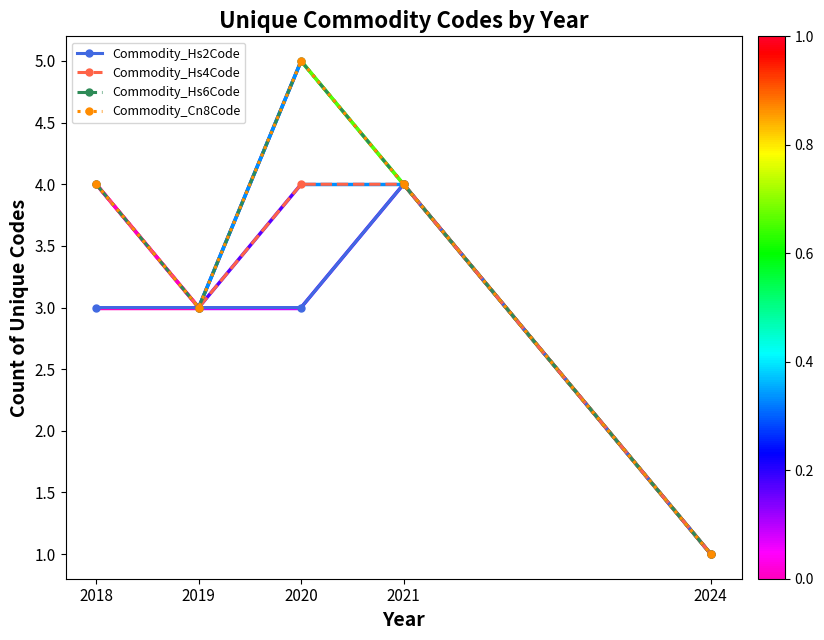

True or false: Commodity_Hs2Code and Commodity_Hs6Code cross at least once.

False